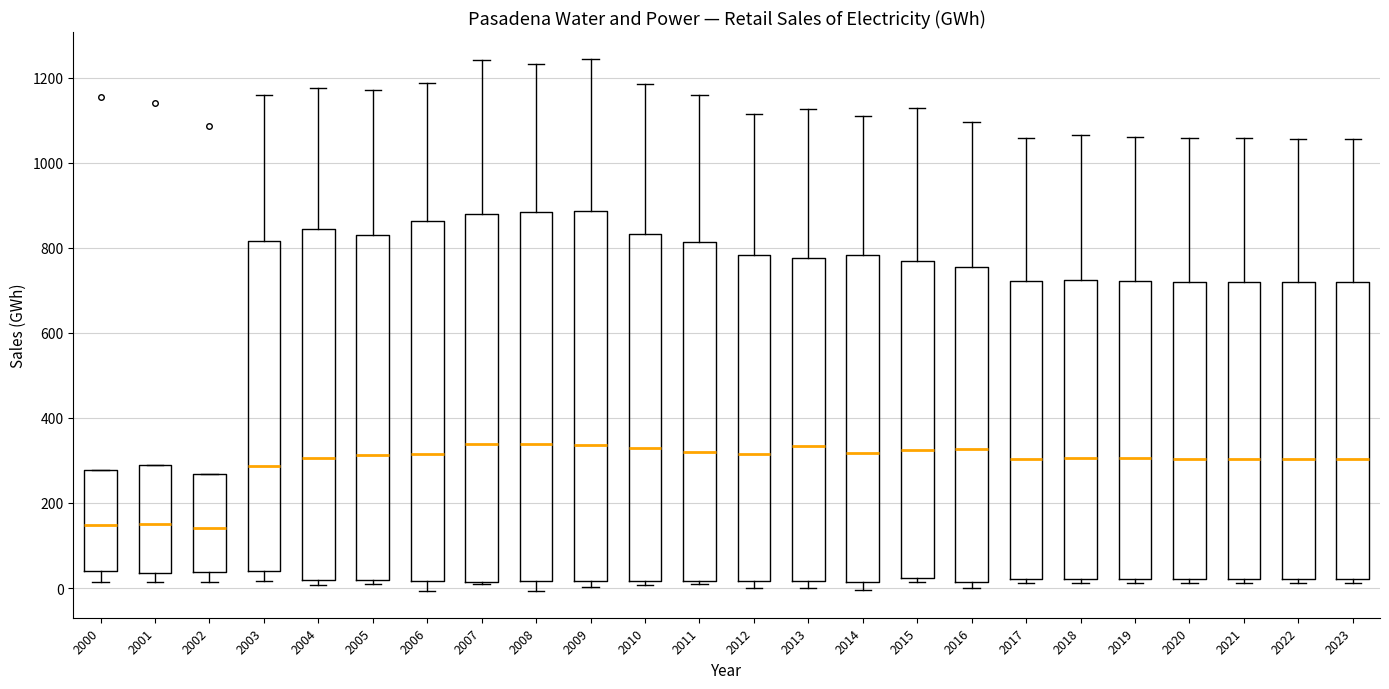

Reading left to right, transcribe this box plot: for each box, give where its median line is, the range the box spans, and where its two whiskers end, as read against the y-axis. The values are not printed on the chart, so give them approximately, as read against the axis.

2000: median 140, box 40 to 280, whiskers 20 to 280
2001: median 140, box 40 to 280, whiskers 20 to 280
2002: median 140, box 40 to 260, whiskers 20 to 260
2003: median 280, box 40 to 820, whiskers 20 to 1160
2004: median 300, box 20 to 840, whiskers 0 to 1180
2005: median 320, box 20 to 840, whiskers 0 to 1180
2006: median 320, box 20 to 860, whiskers 0 to 1180
2007: median 340, box 20 to 880, whiskers 0 to 1240
2008: median 340, box 20 to 880, whiskers 0 to 1240
2009: median 340, box 20 to 880, whiskers 0 to 1240
2010: median 320, box 20 to 840, whiskers 0 to 1180
2011: median 320, box 20 to 820, whiskers 20 to 1160
2012: median 320, box 20 to 780, whiskers 0 to 1120
2013: median 340, box 20 to 780, whiskers 0 to 1120
2014: median 320, box 20 to 780, whiskers 0 to 1120
2015: median 320, box 20 to 760, whiskers 20 (just below the box's lower edge) to 1120
2016: median 320, box 20 to 760, whiskers 0 to 1100
2017: median 300, box 20 to 720, whiskers 20 (just below the box's lower edge) to 1060
2018: median 300, box 20 to 720, whiskers 20 (just below the box's lower edge) to 1060
2019: median 300, box 20 to 720, whiskers 20 (just below the box's lower edge) to 1060
2020: median 300, box 20 to 720, whiskers 20 (just below the box's lower edge) to 1060
2021: median 300, box 20 to 720, whiskers 20 (just below the box's lower edge) to 1060
2022: median 300, box 20 to 720, whiskers 20 (just below the box's lower edge) to 1060
2023: median 300, box 20 to 720, whiskers 20 (just below the box's lower edge) to 1060